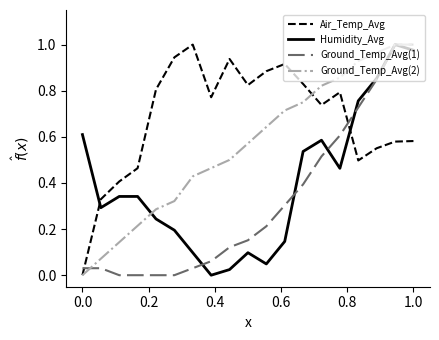

True or false: Air_Temp_Avg and Humidity_Avg cross at least once.

True